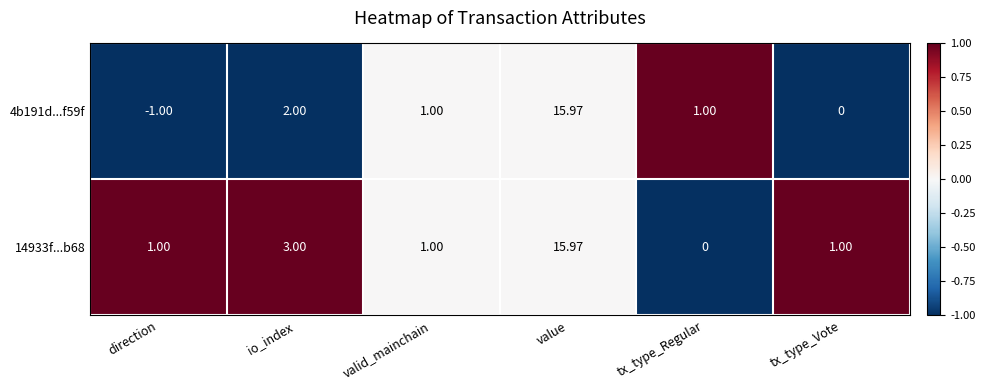

Where is 4b191d...f59f nearest to the value 7?

io_index